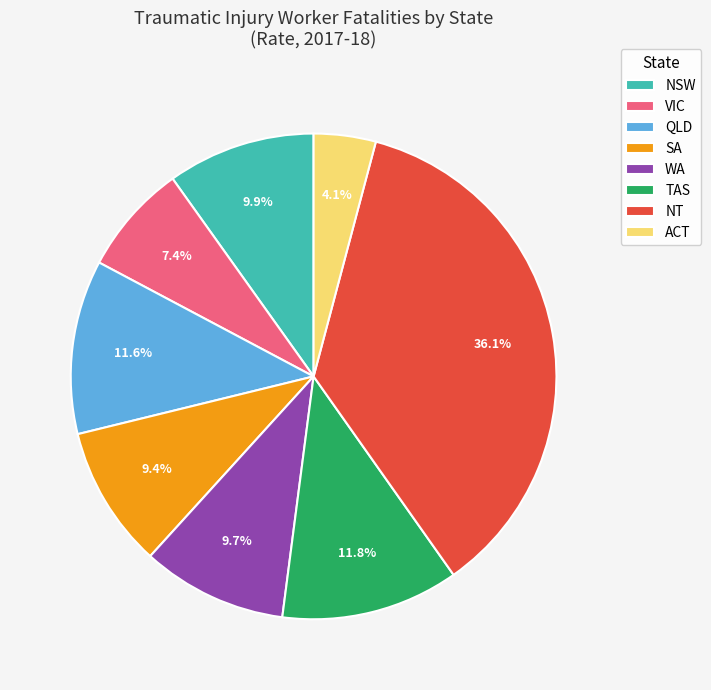

Does QLD account for over 50% of the chart?

No